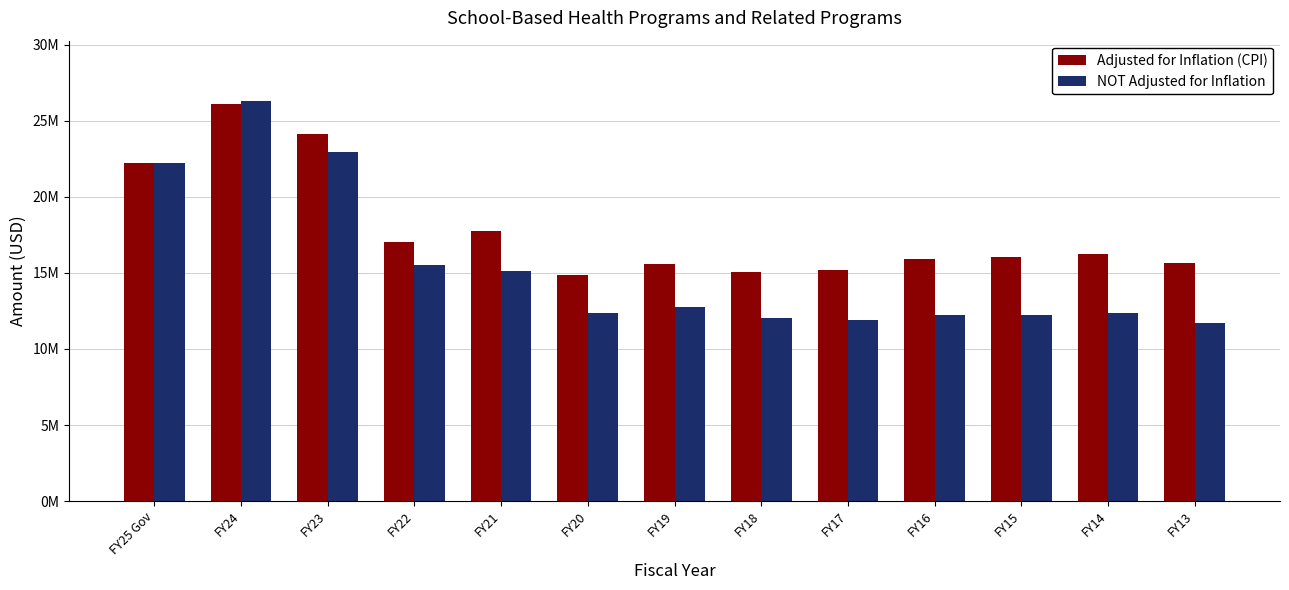

What are all the series names shown in the legend?

Adjusted for Inflation (CPI), NOT Adjusted for Inflation